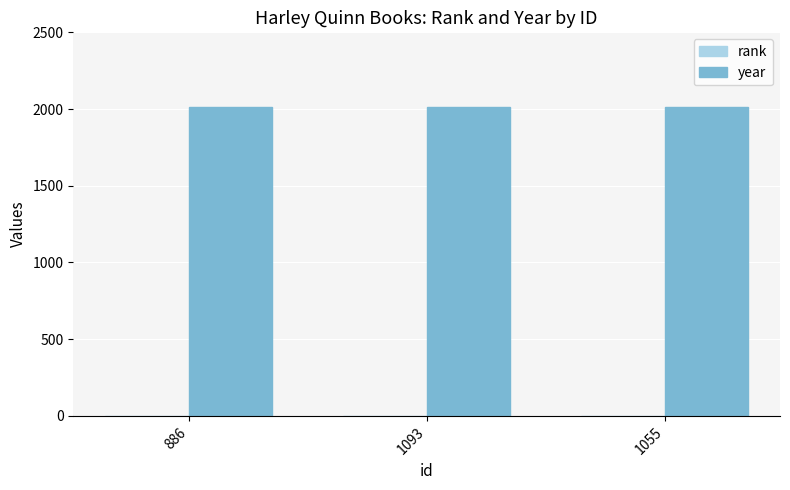

The value of year at 1093 is 2016. True or false?

True